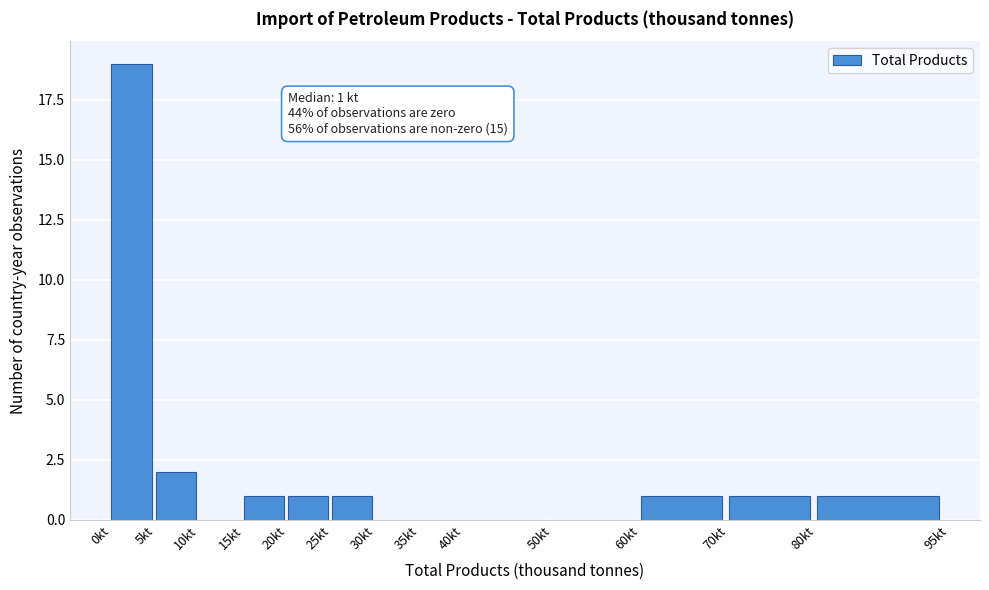

Which range on the x-axis has the tallest bar?

0 to 5